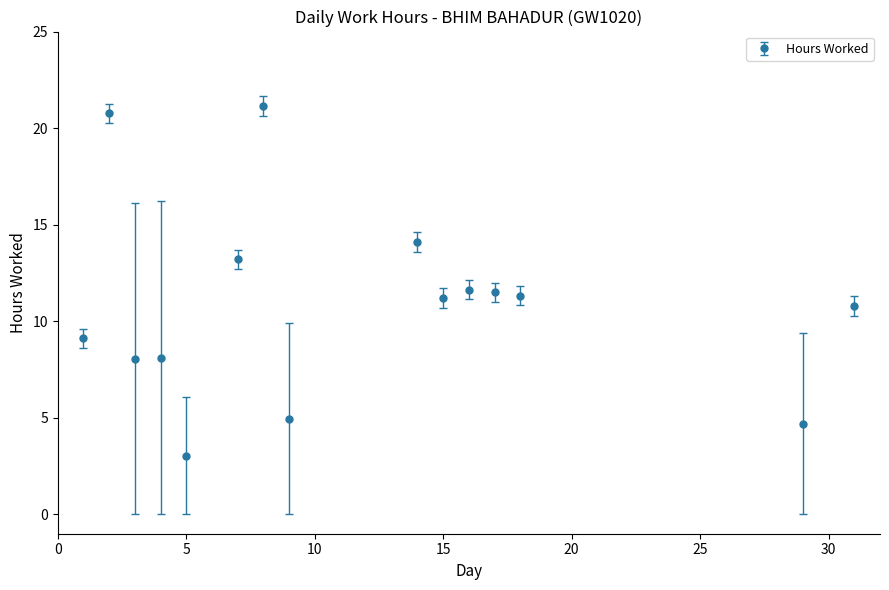

What is the minimum value shown in the chart?

3.0